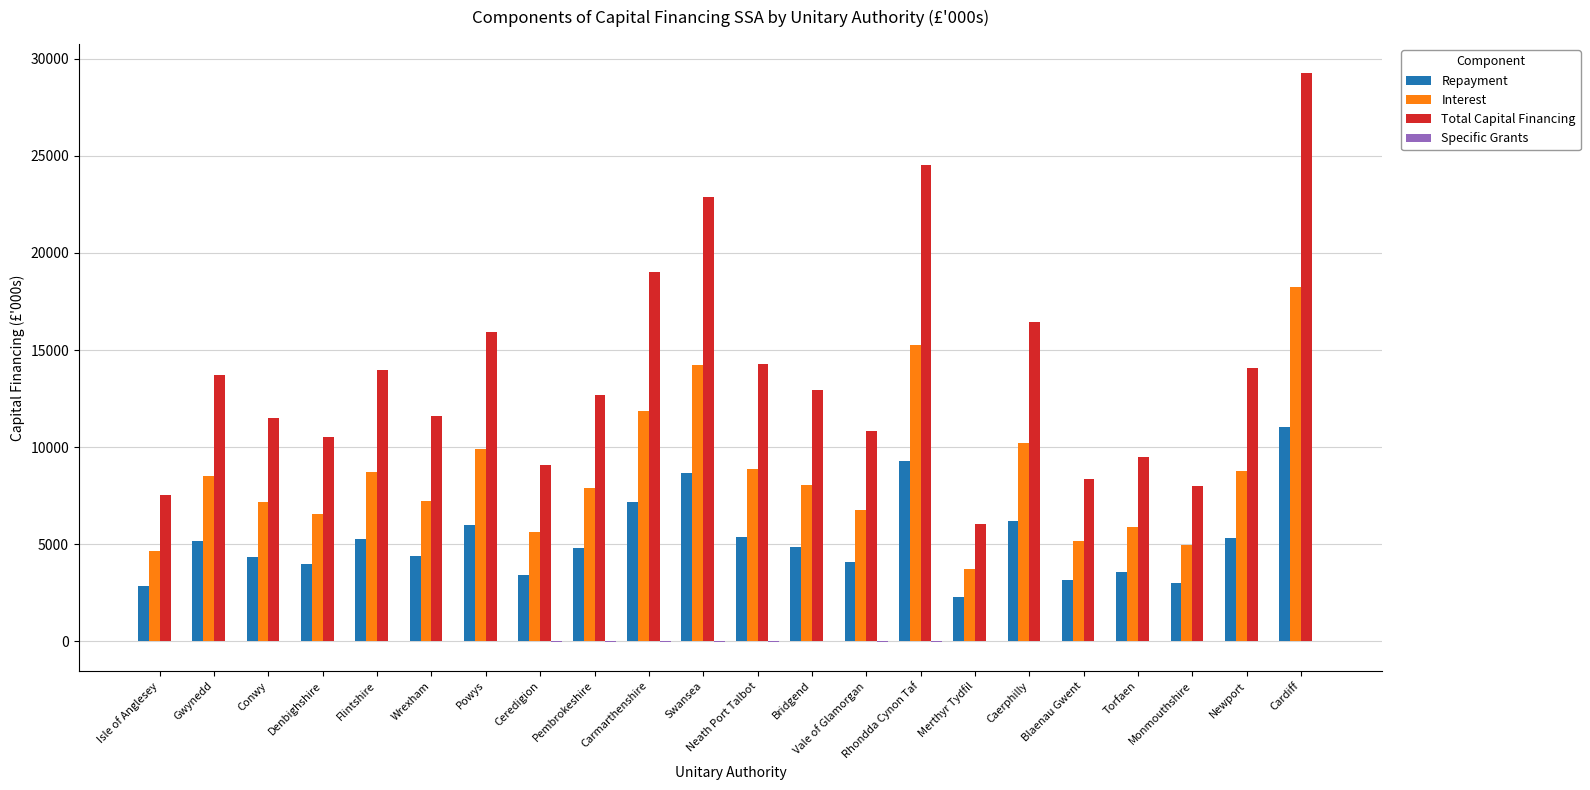

At which category is the sum across all series the highest?

Cardiff